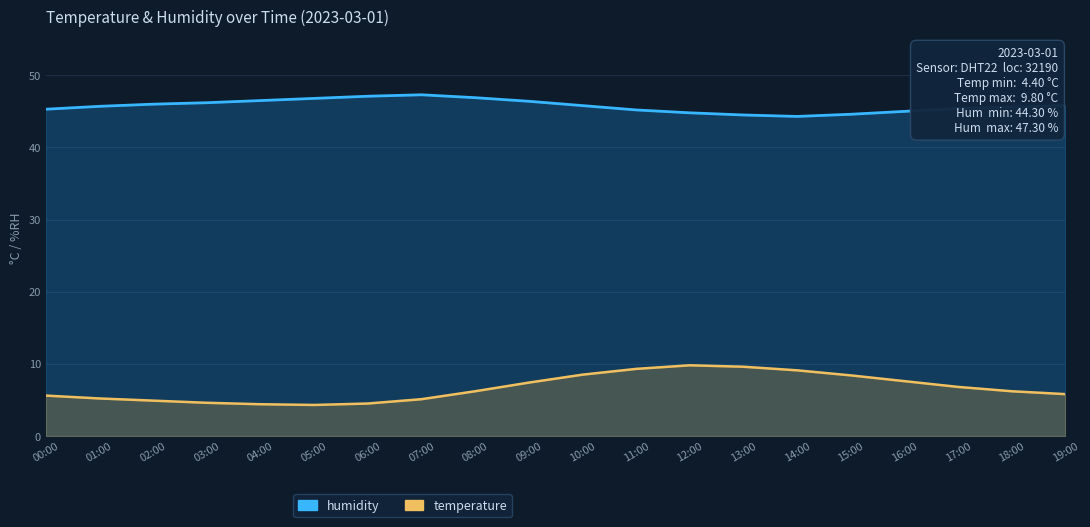

What is the maximum value for temperature?

9.8